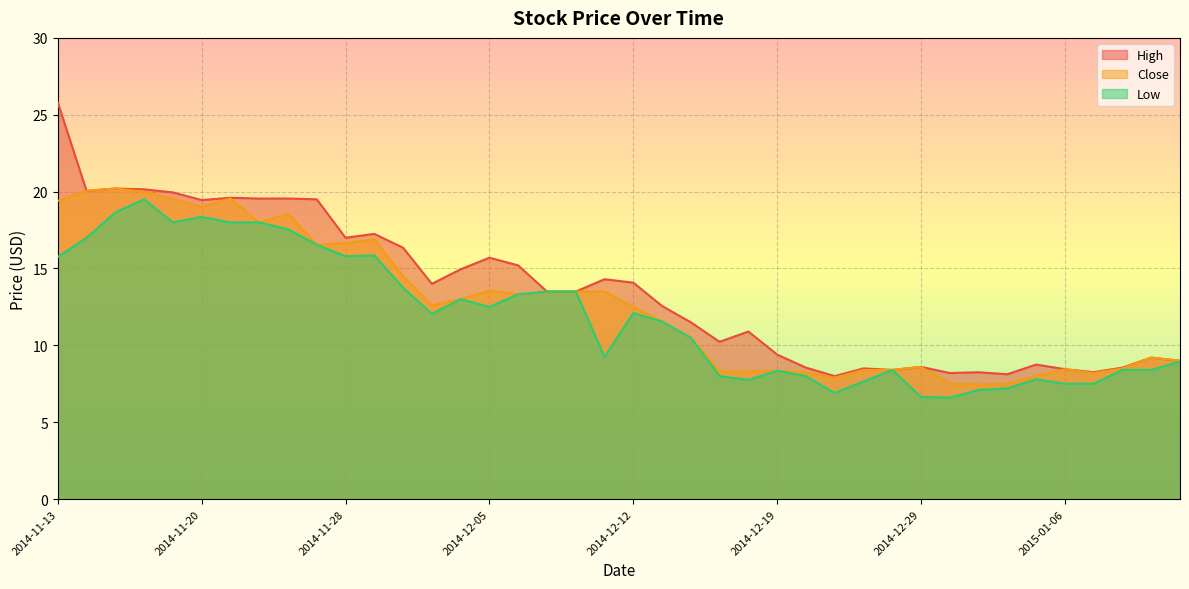

Which series changed the most between 2014-11-26 and 2014-12-29?

High